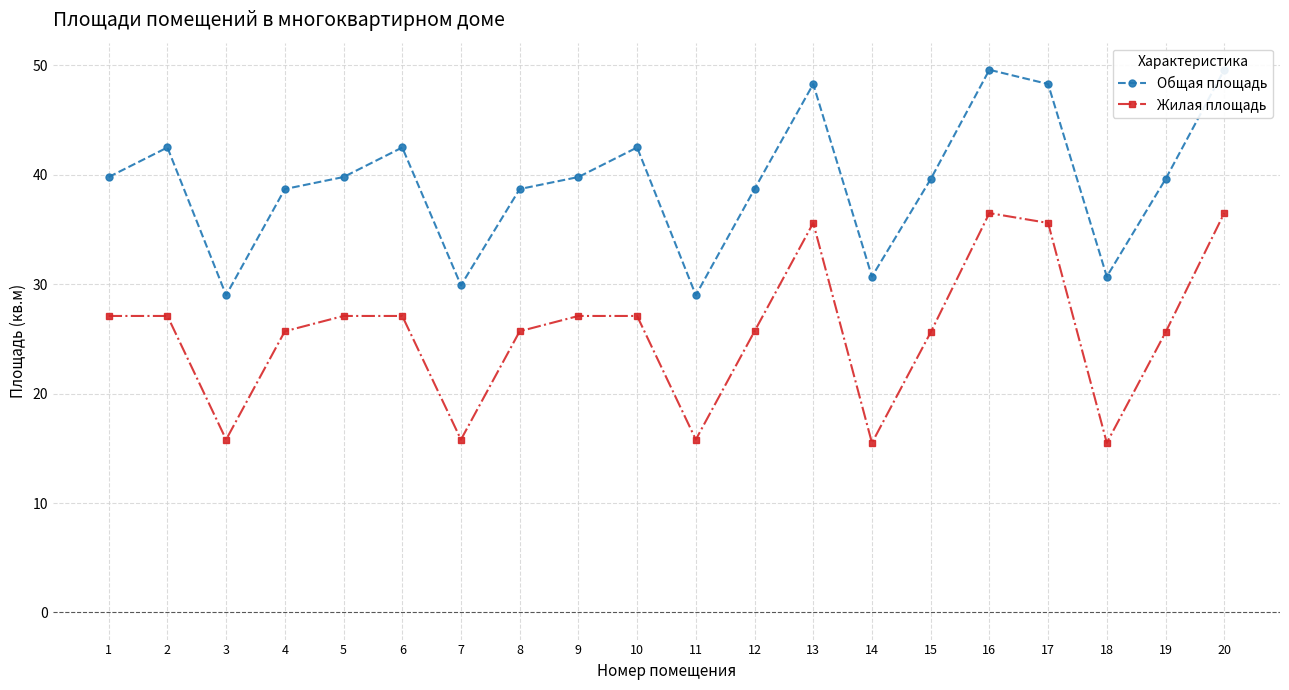

How many lines are shown in the chart?

2